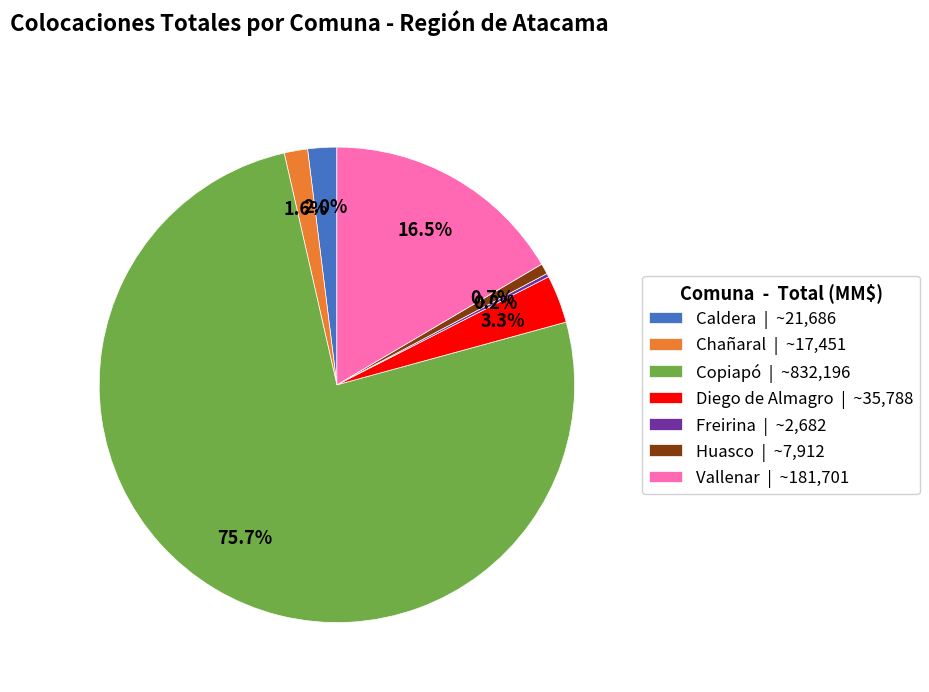

What percentage is NOT represented by Huasco?

99.3%